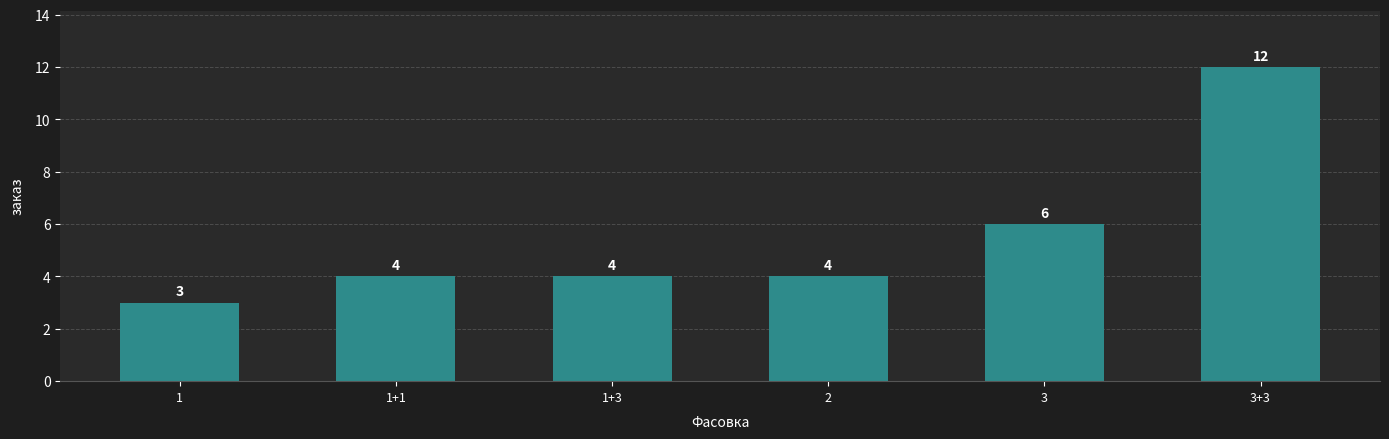

Reading left to right, extract all data points from this chart.

3	4	4	4	6	12